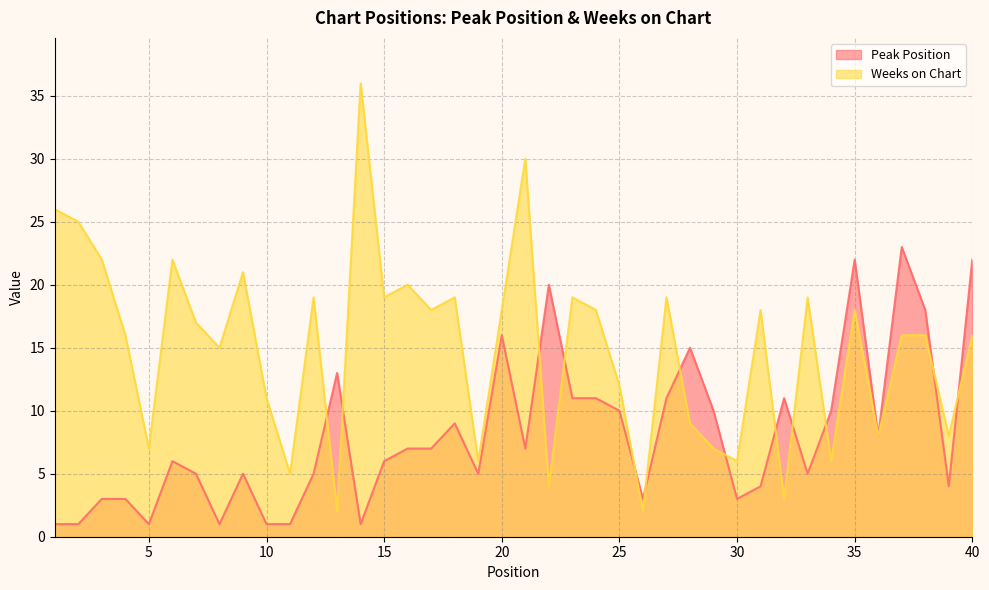

Does the chart have visible grid lines?

Yes